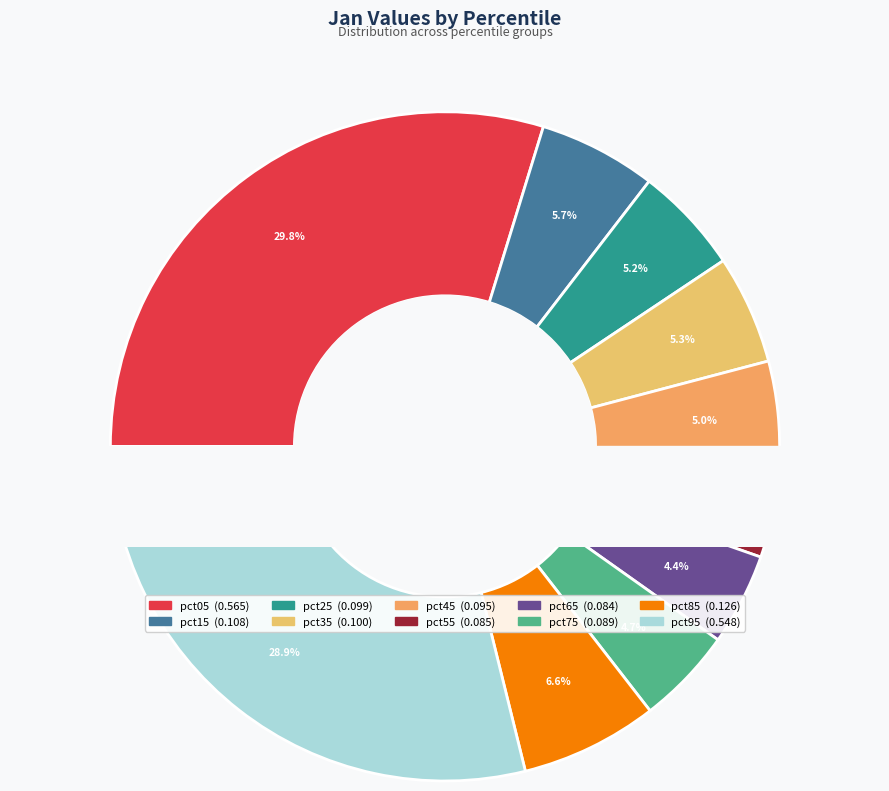

How many segments does this pie chart have?

10